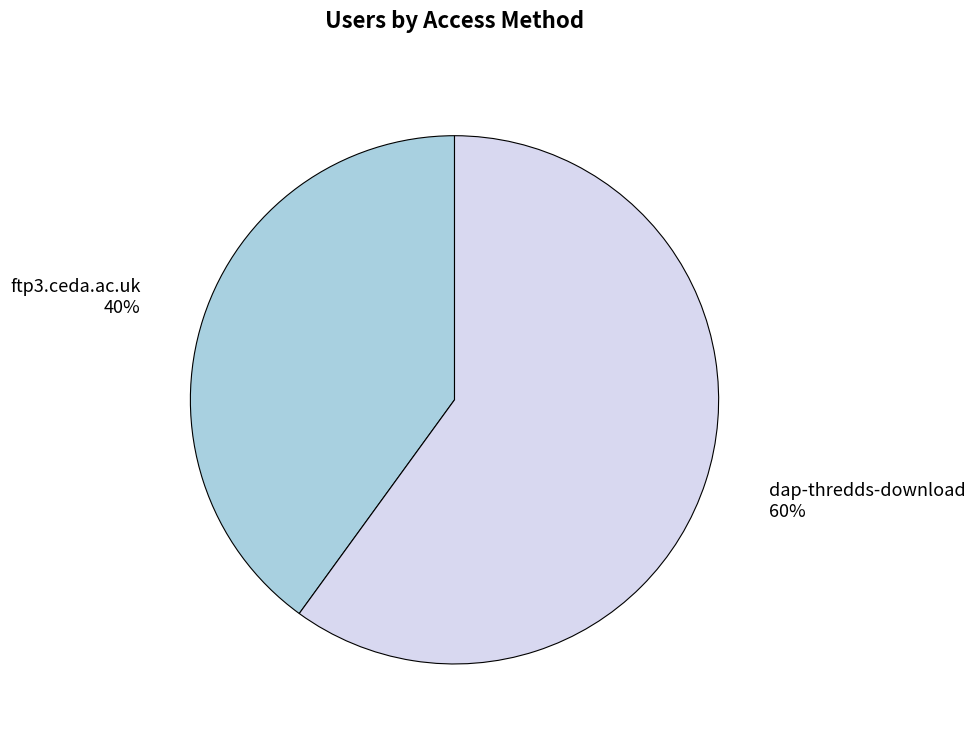

To the nearest percent, what is the average slice percentage?

50%